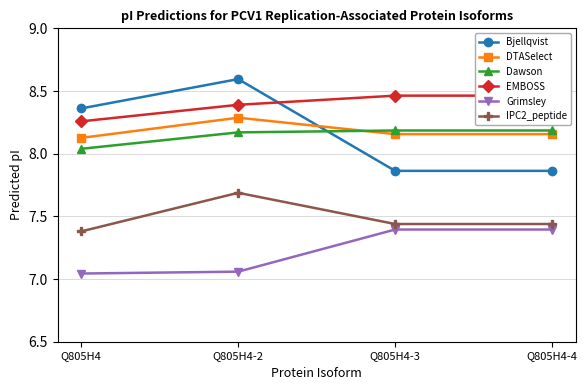

What is the label of the 2nd point from the left?

Q805H4-2